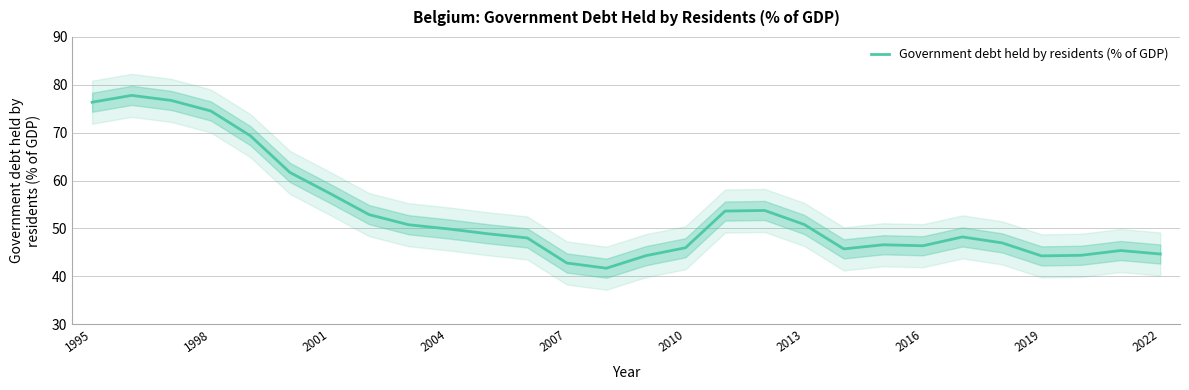

What is the maximum value for Government debt held by residents (% of GDP)?

77.8